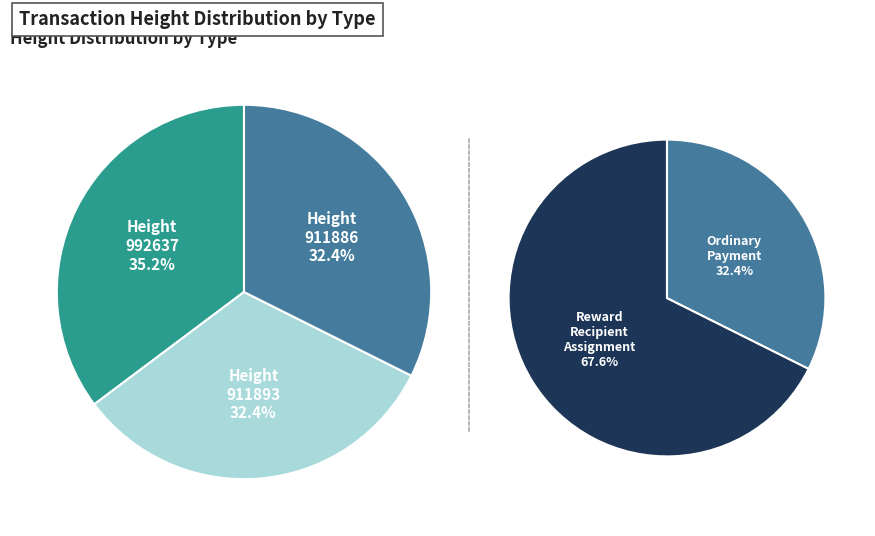

How many slices are in this pie chart?

3